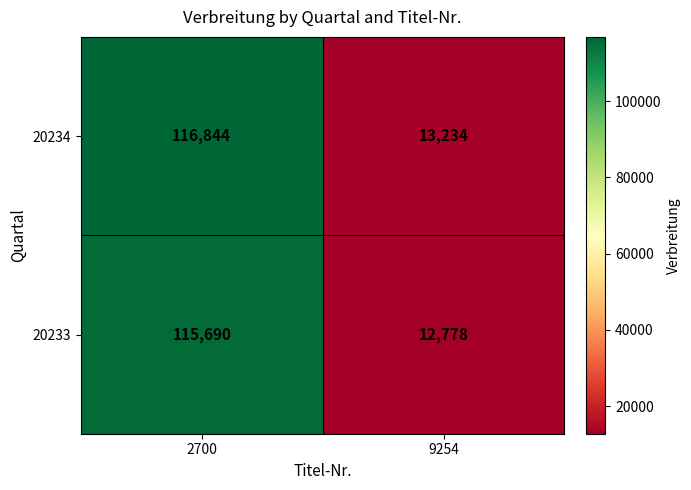

Reading right to left, transcribe all the data shown in this chart.

20234: 13234	116844
20233: 12778	115690